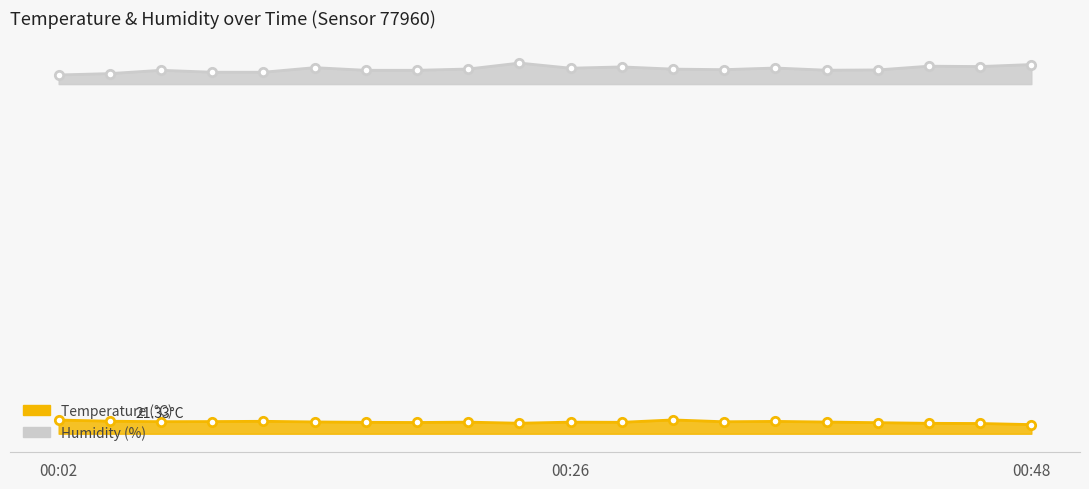

What is the difference between the maximum and minimum values in the Temperature series?

0.5